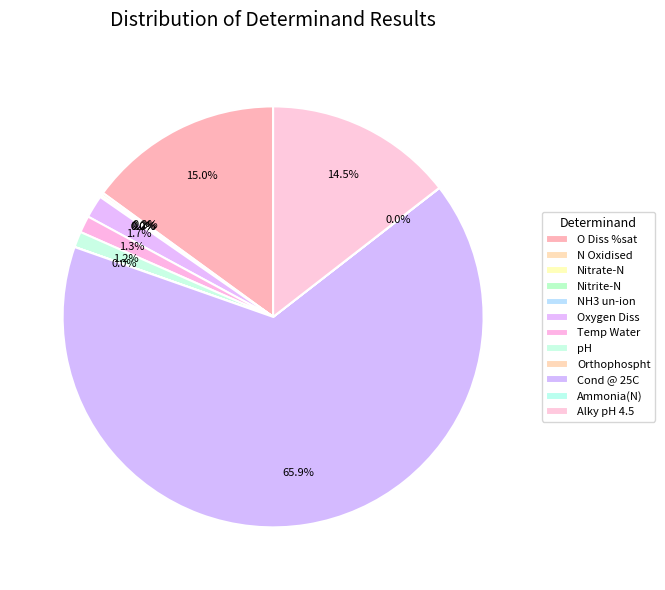

Does Cond @ 25C account for over 50% of the chart?

Yes